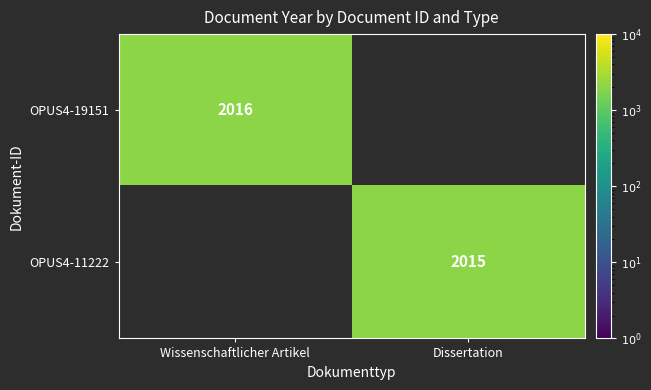

What is the total value across all series at Dissertation?

2015